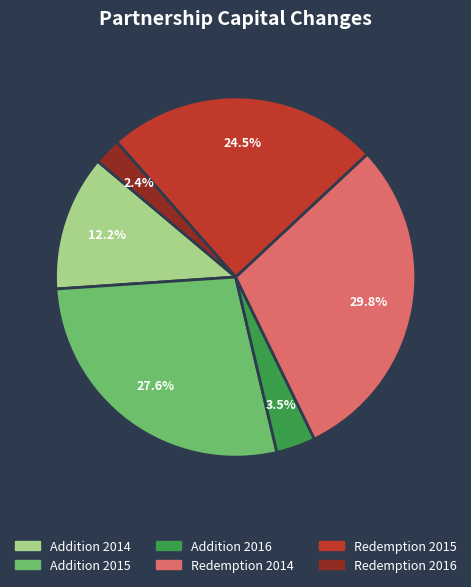

What is the largest slice in the pie chart?

Redemption 2014